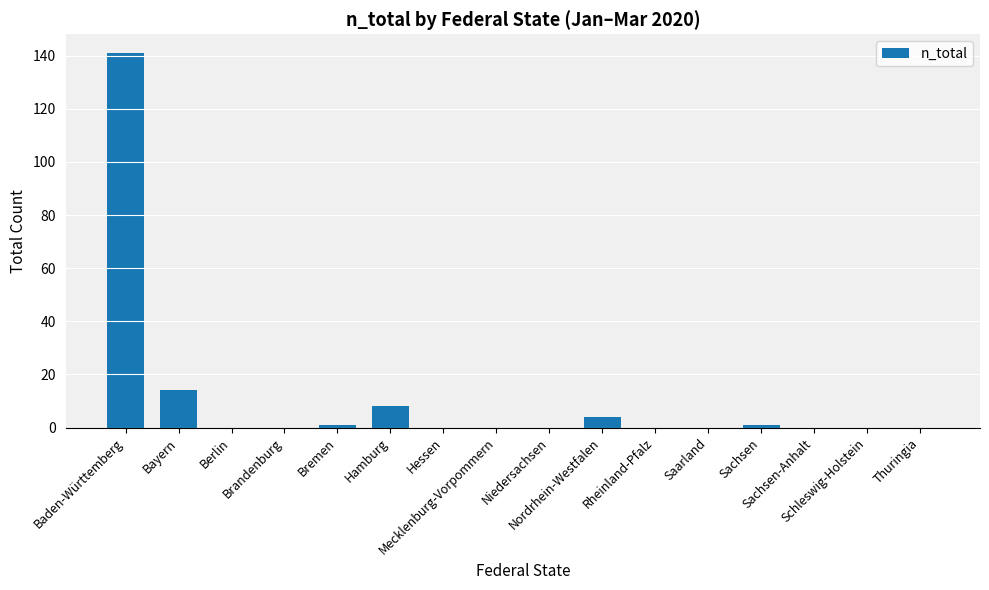

What is the sum of all values?

169